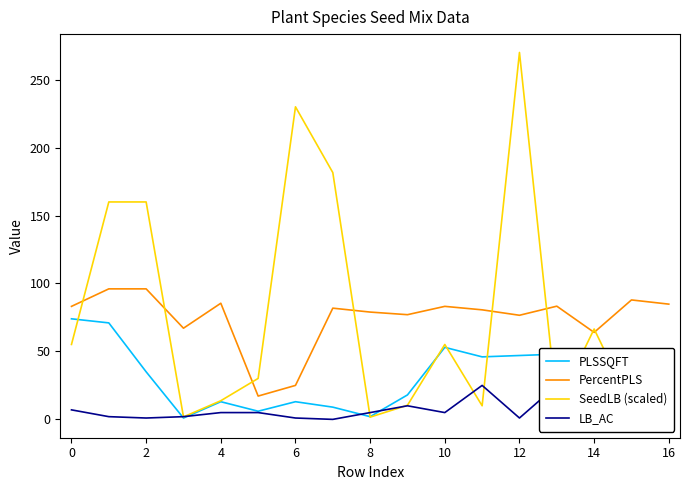

What is the average value of the PercentPLS series?

74.6